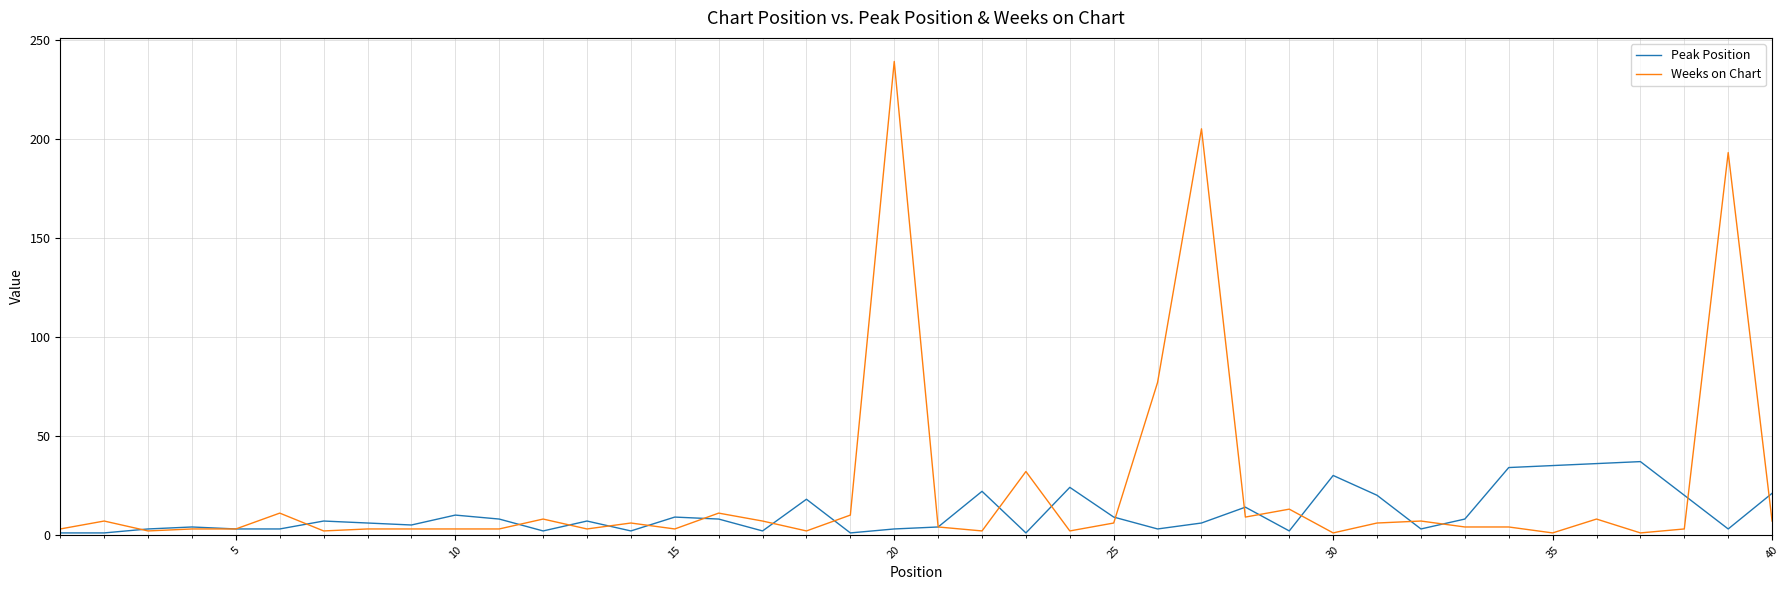

Which series has the widest spread of values?

Weeks on Chart